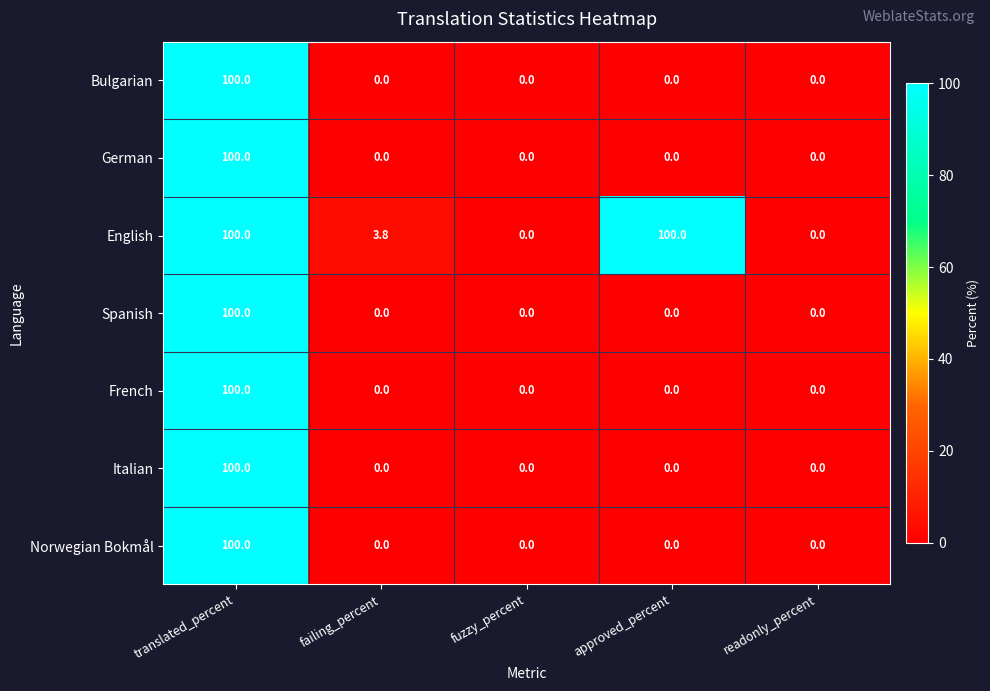

True or false: Spanish has a value of 58.2 at translated_percent.

False